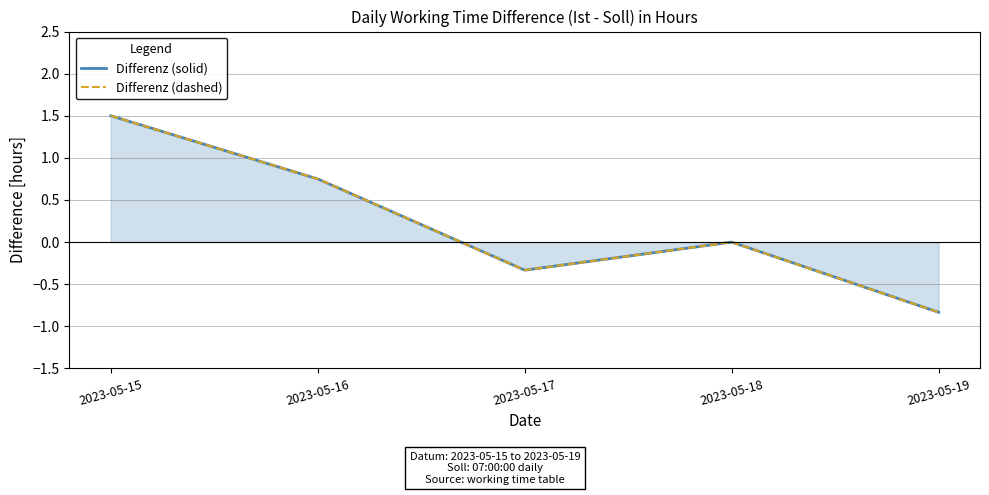

True or false: Differenz (solid) and Differenz (dashed) cross at least once.

False